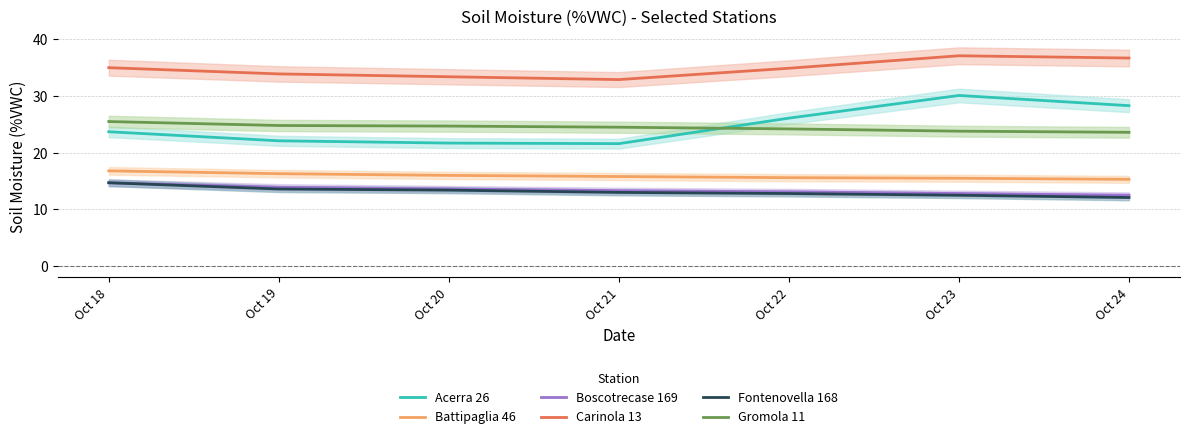

The Battipaglia 46 series shows 15.3 at Oct 24. True or false?

True